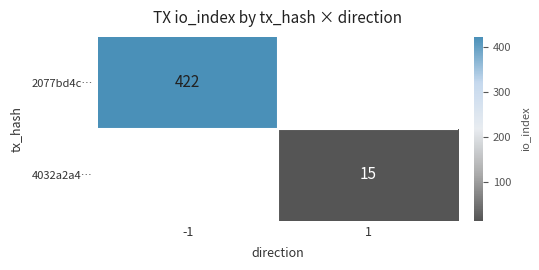

True or false: 2077bd4c… has a value of 422 at -1.

True